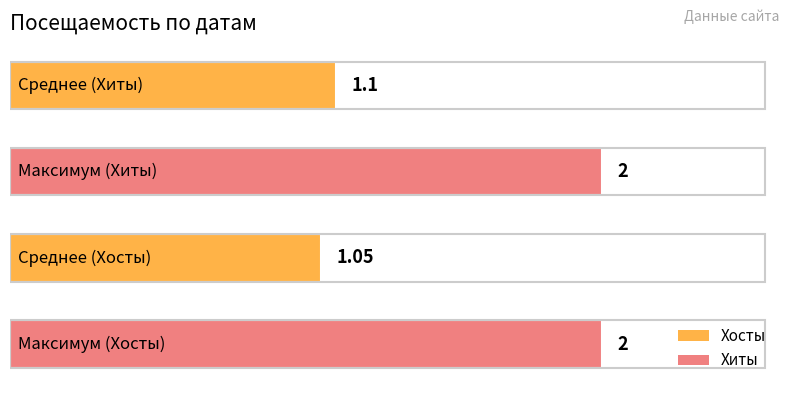

What is the average value?

1.5